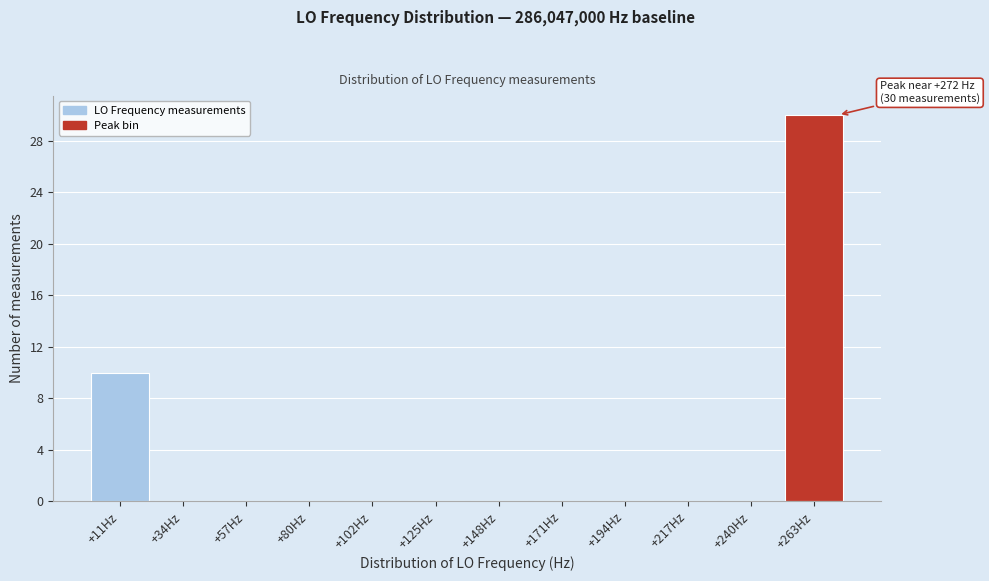

Over which range of the x-axis is the bar tallest?

250 to 275